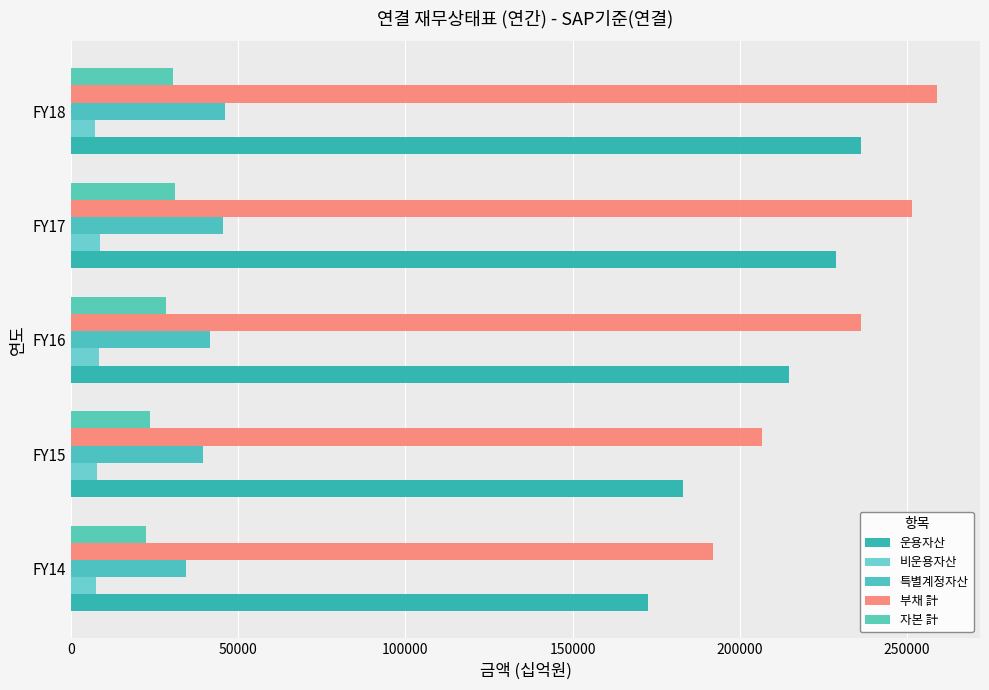

At how many categories does at least one series exceed 172583?

5